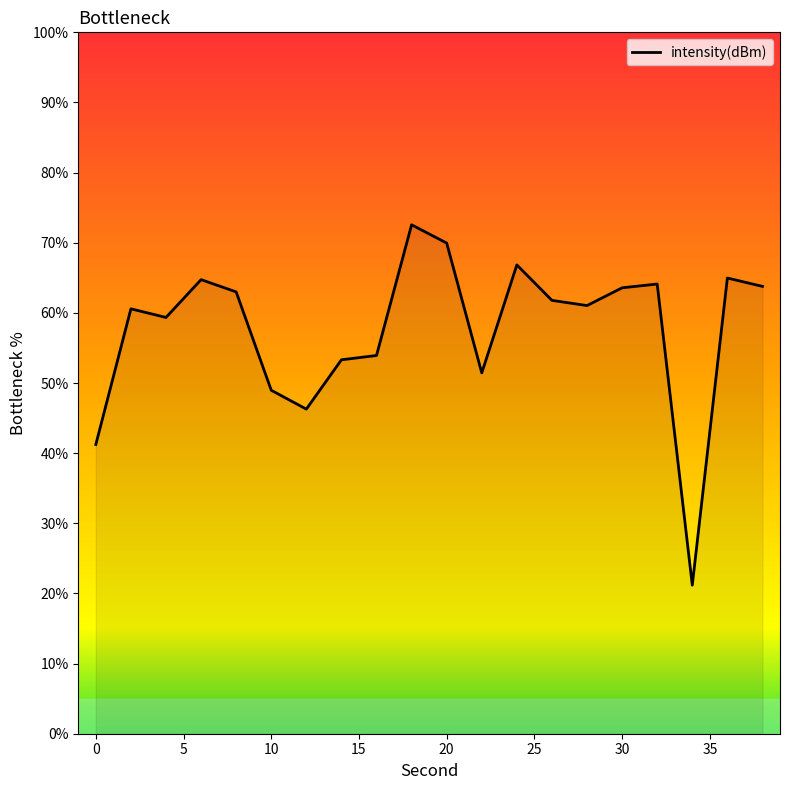

What is the maximum value shown in the chart?

72.6